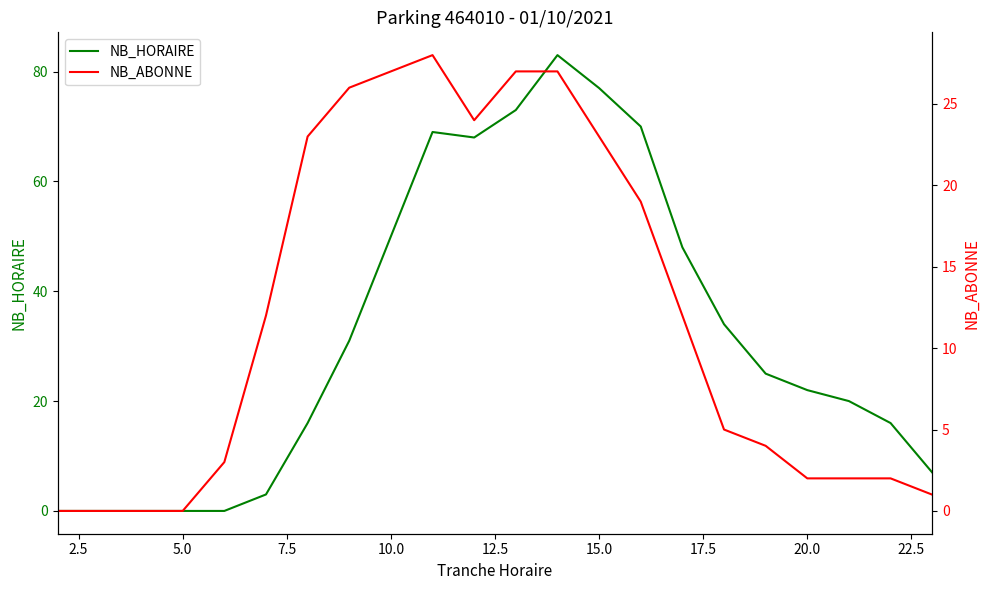

How many lines are shown in the chart?

2